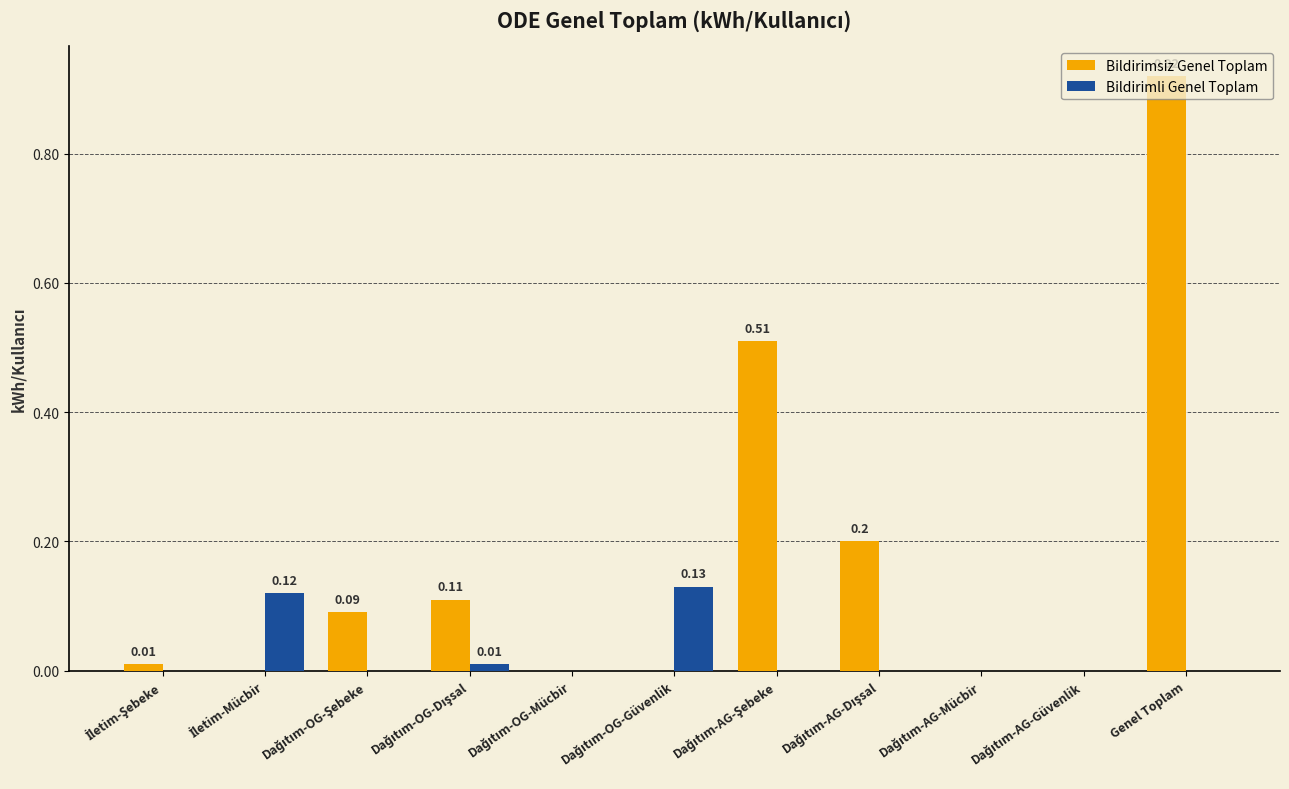

What is the sum of all Bildirimsiz Genel Toplam values?

1.8